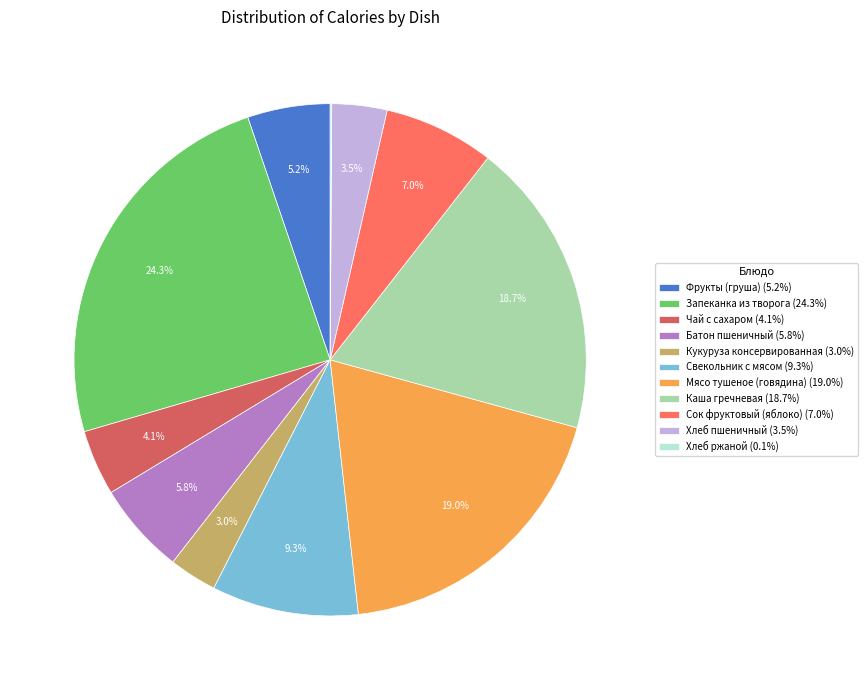

True or false: Сок фруктовый (яблоко) accounts for 1% of the total.

False